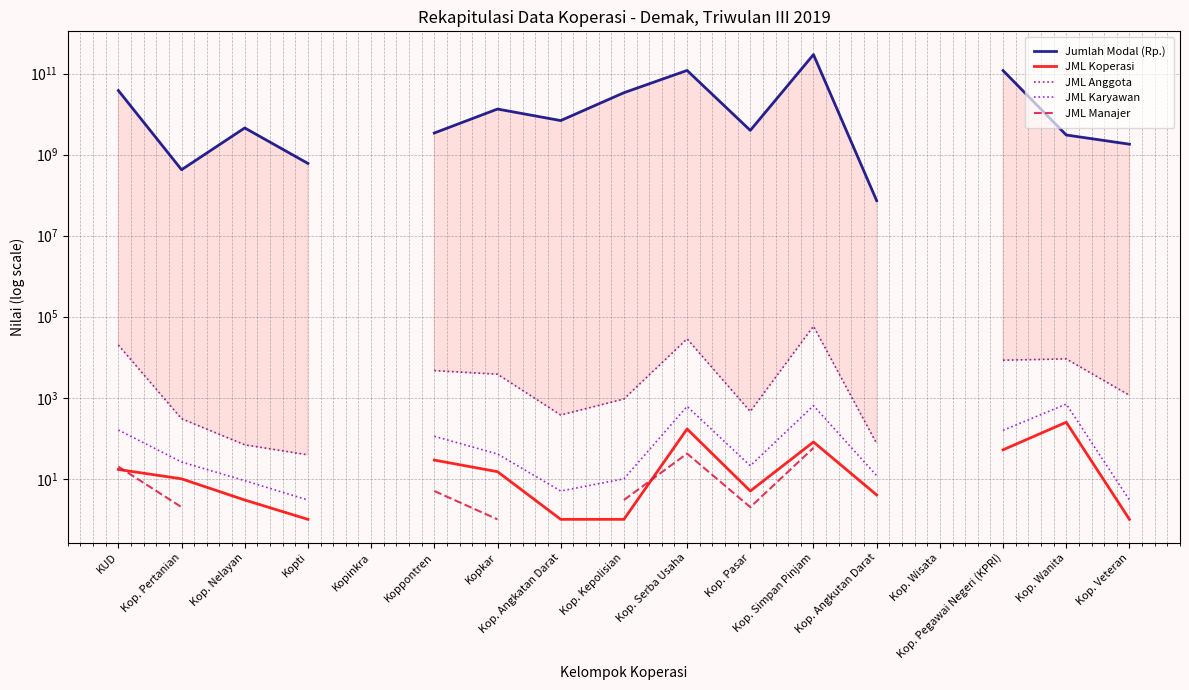

What is the label of the 1st point from the left?

KUD